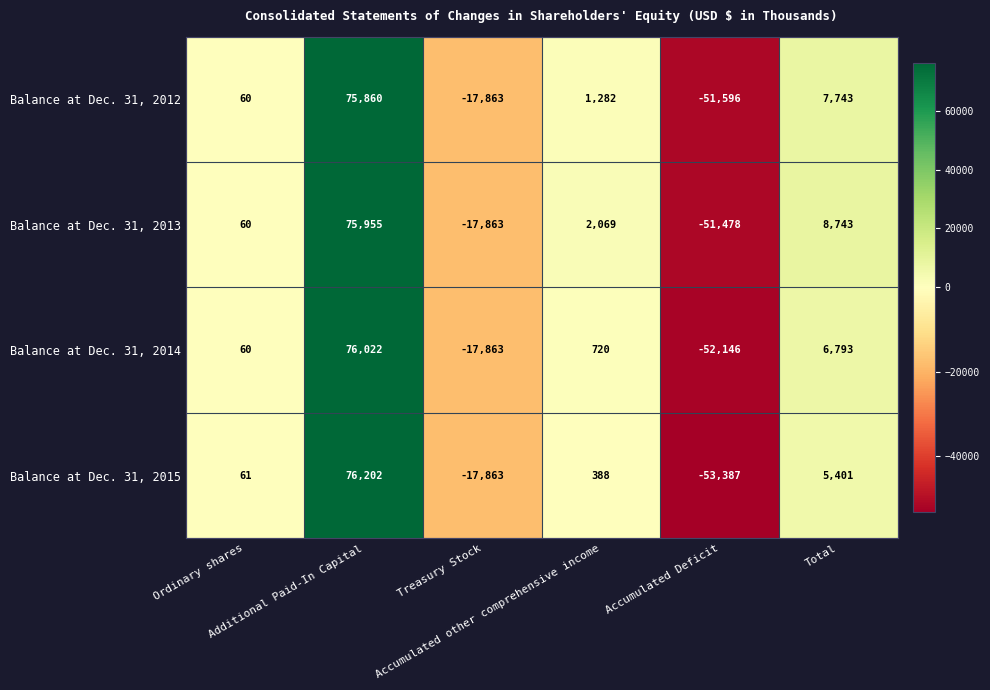

Which series has the widest spread of values?

Balance at Dec. 31, 2015